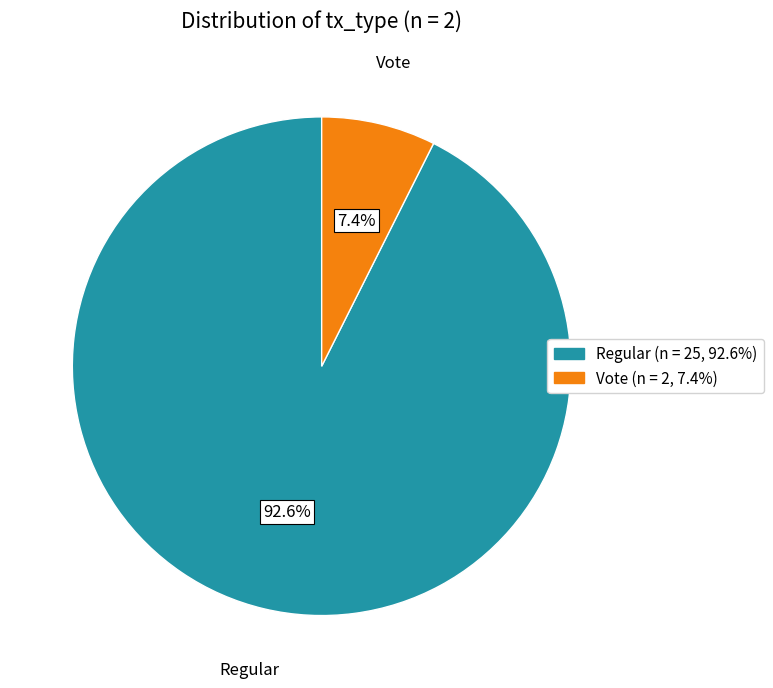

To the nearest percent, what portion does Regular represent?

93%